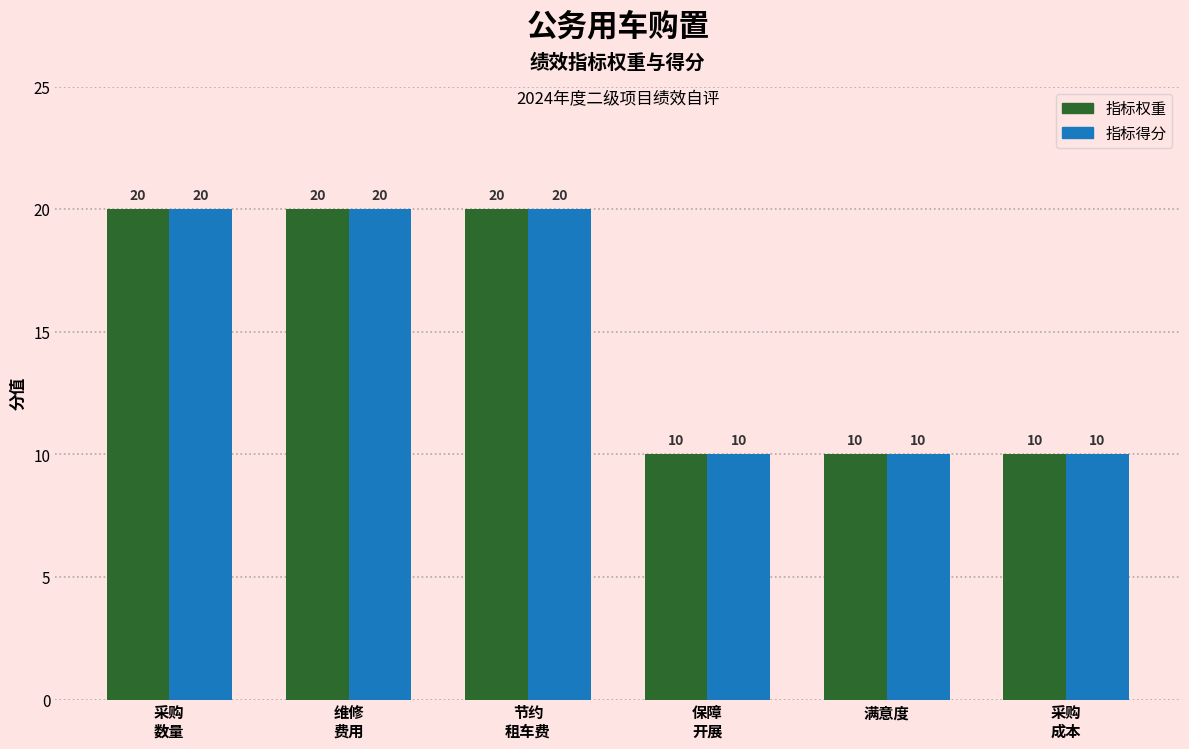

The 指标得分 series shows 20 at 维修
费用. True or false?

True